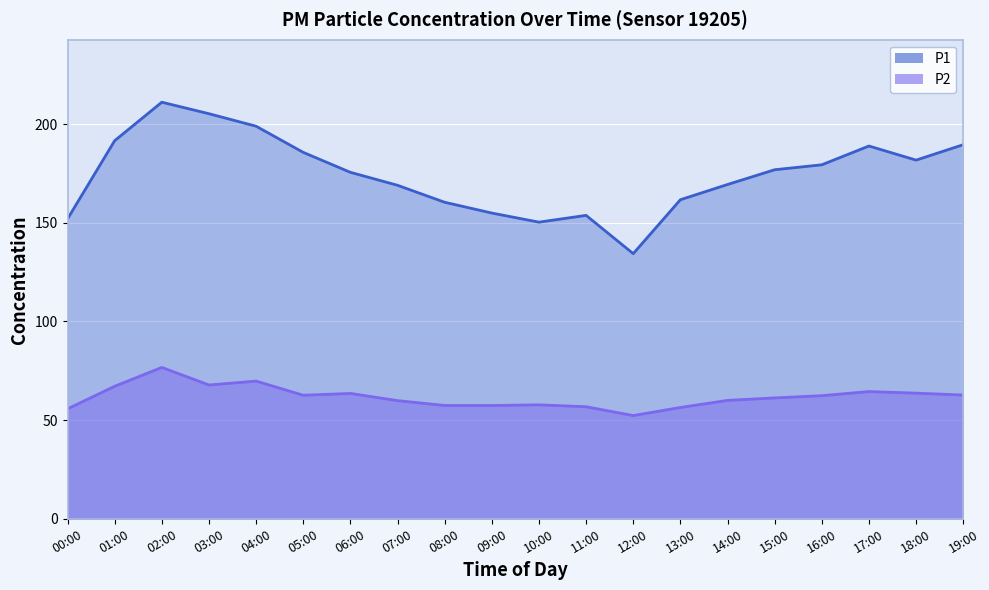

True or false: P2 has a value of 57.8 at 10:00.

True